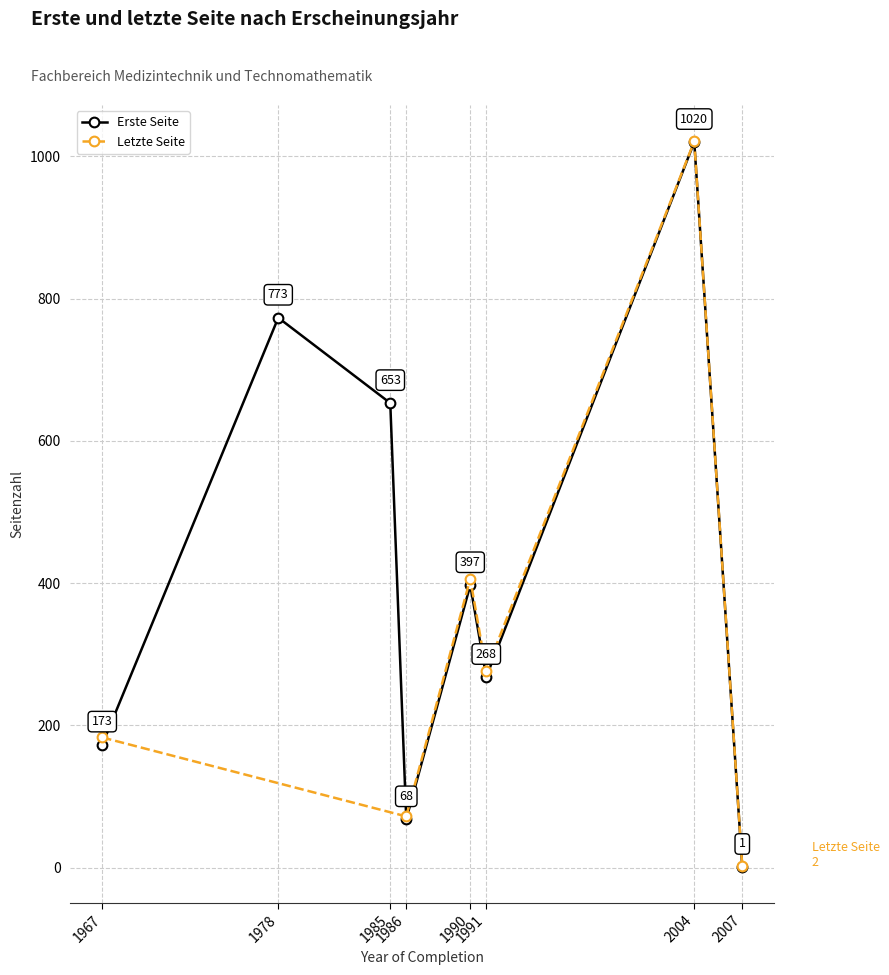

What is the value of the Erste Seite point at the 5th from the left?

397